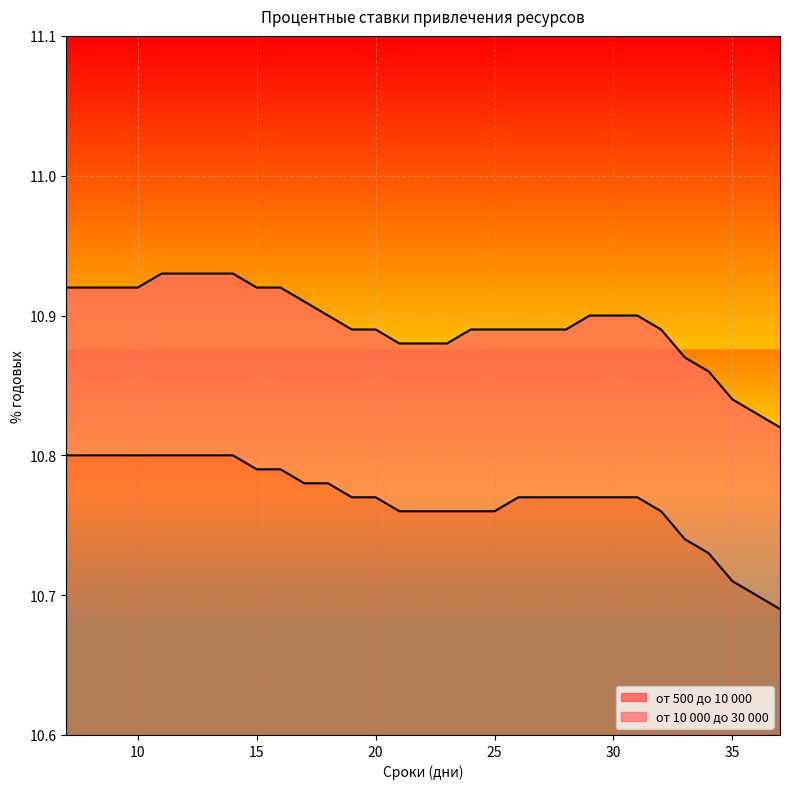

Which series has the largest range (max minus min)?

от 500 до 10 000